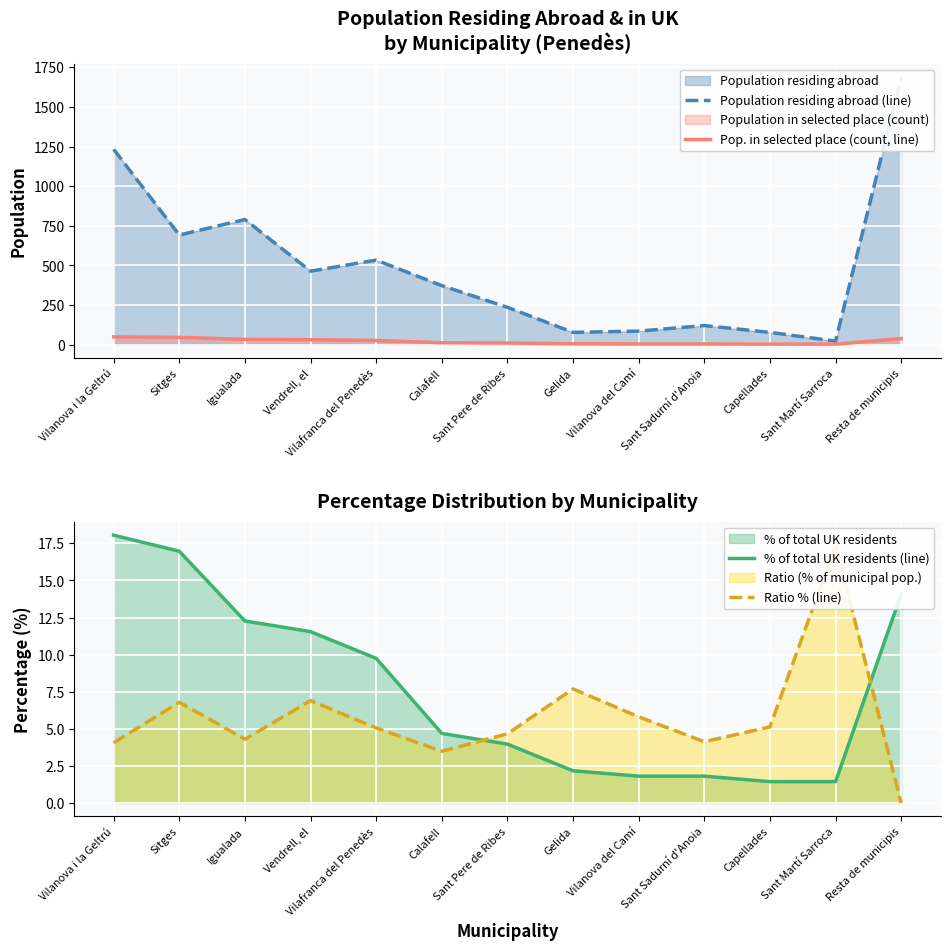

Is it true that Ratio % (line) equals 5.8 at Vilanova del Camí?

True